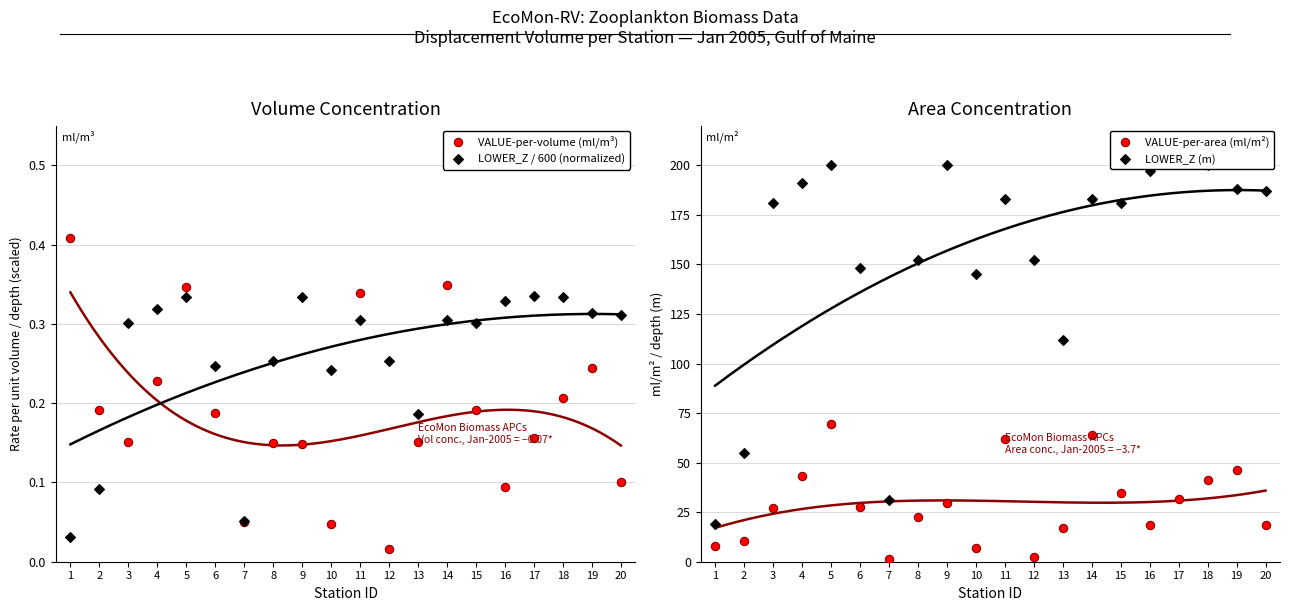

Rank the series by their maximum value, from lowest to highest.

LOWER_Z / 600 (normalized), VALUE-per-volume (ml/m³), VALUE-per-area (ml/m²), LOWER_Z (m)